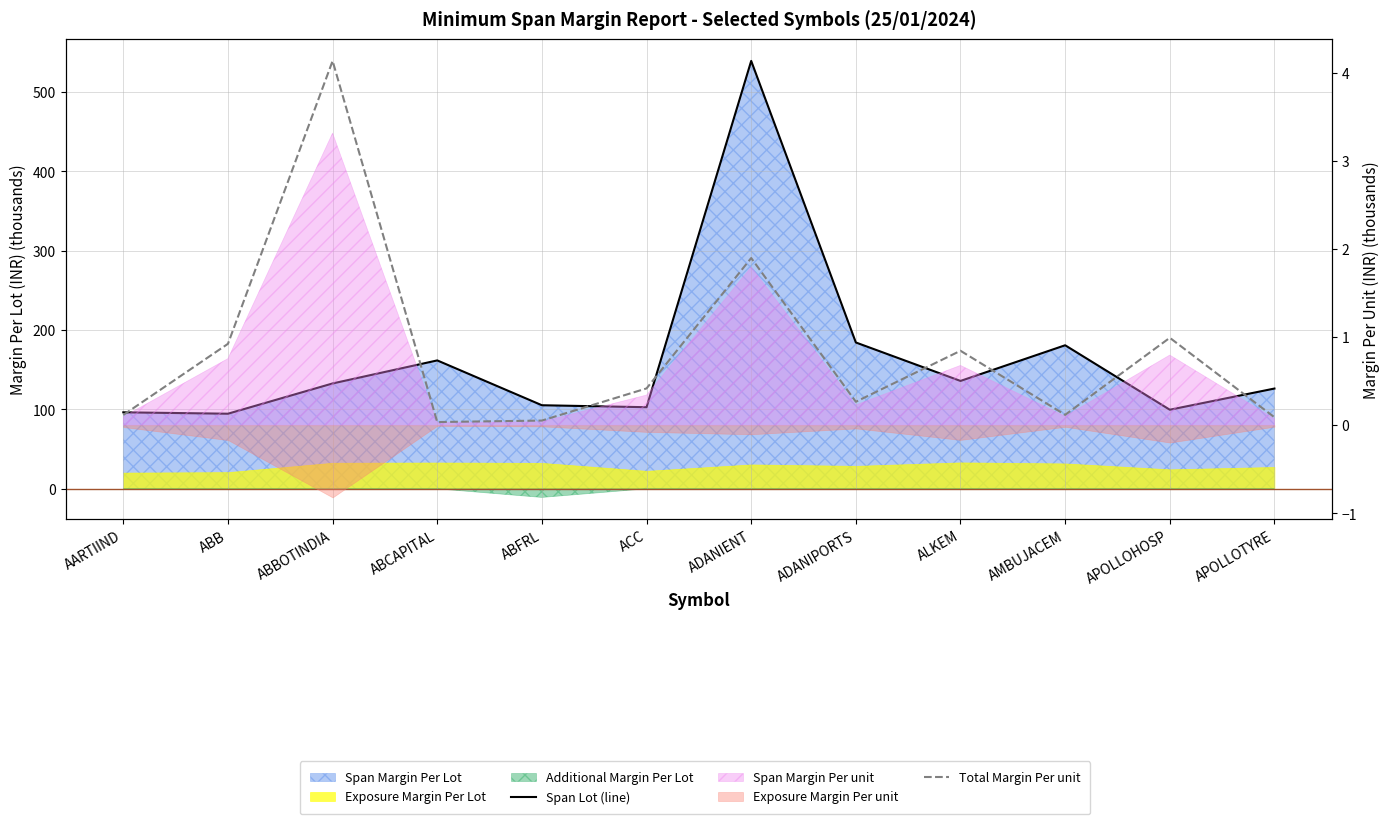

What is the label of the 3rd point from the left?

ABBOTINDIA